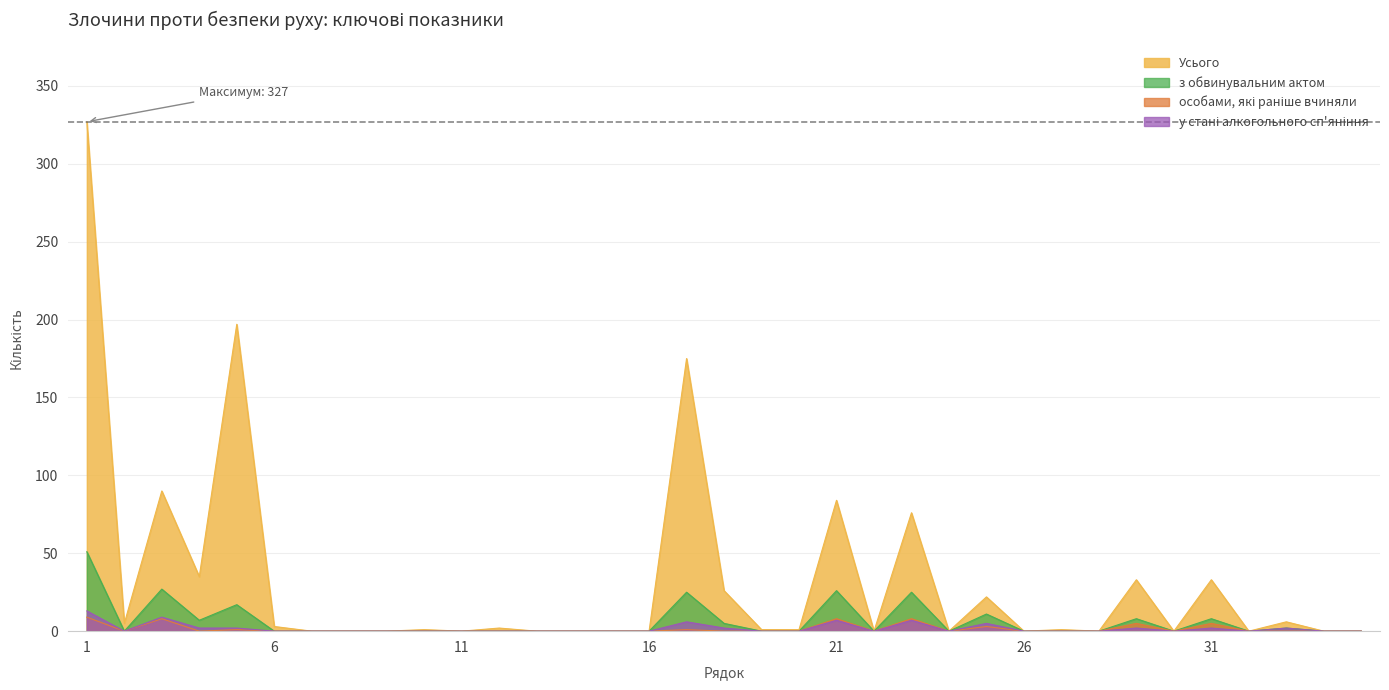

Between 1 and 28, which is larger?

1